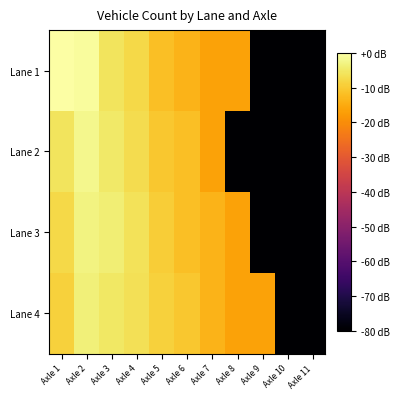

Which series changed the most between Axle 3 and Axle 11?

Lane 3